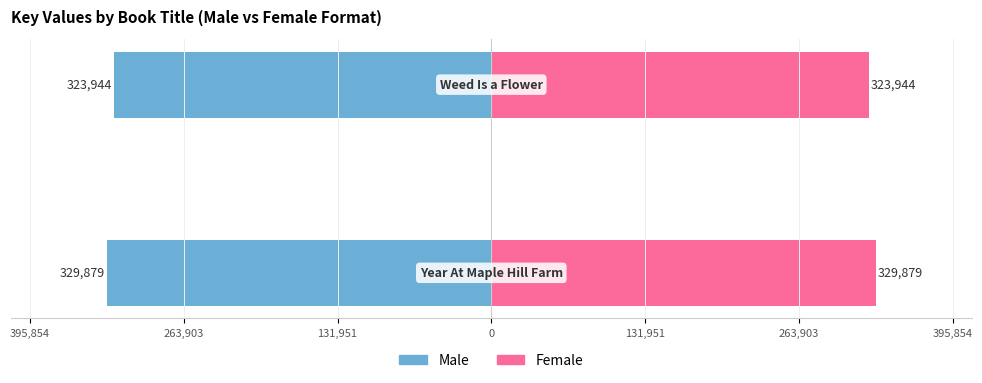

Rank the series by their average value, from highest to lowest.

Female, Male